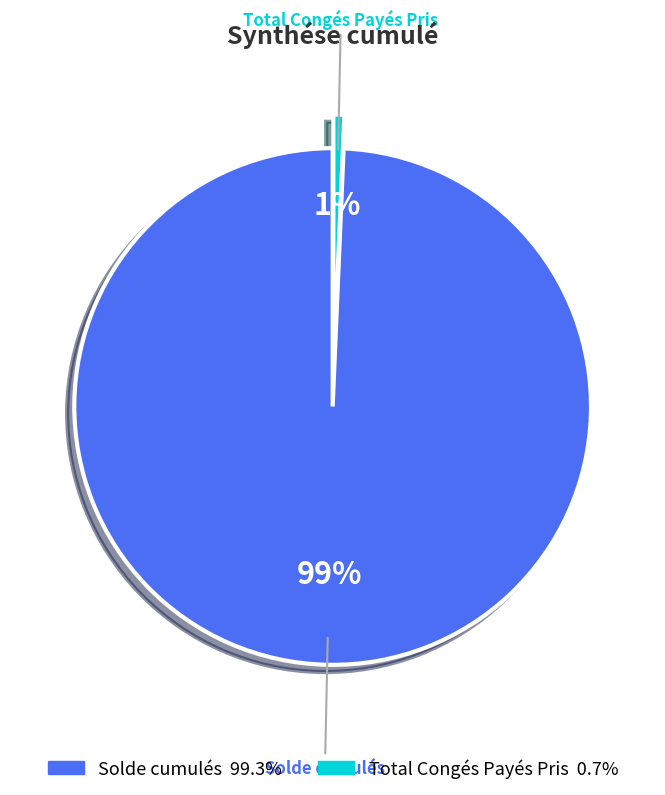

Do Total Congés Payés Pris and Solde cumulés together represent more than half of the pie?

Yes